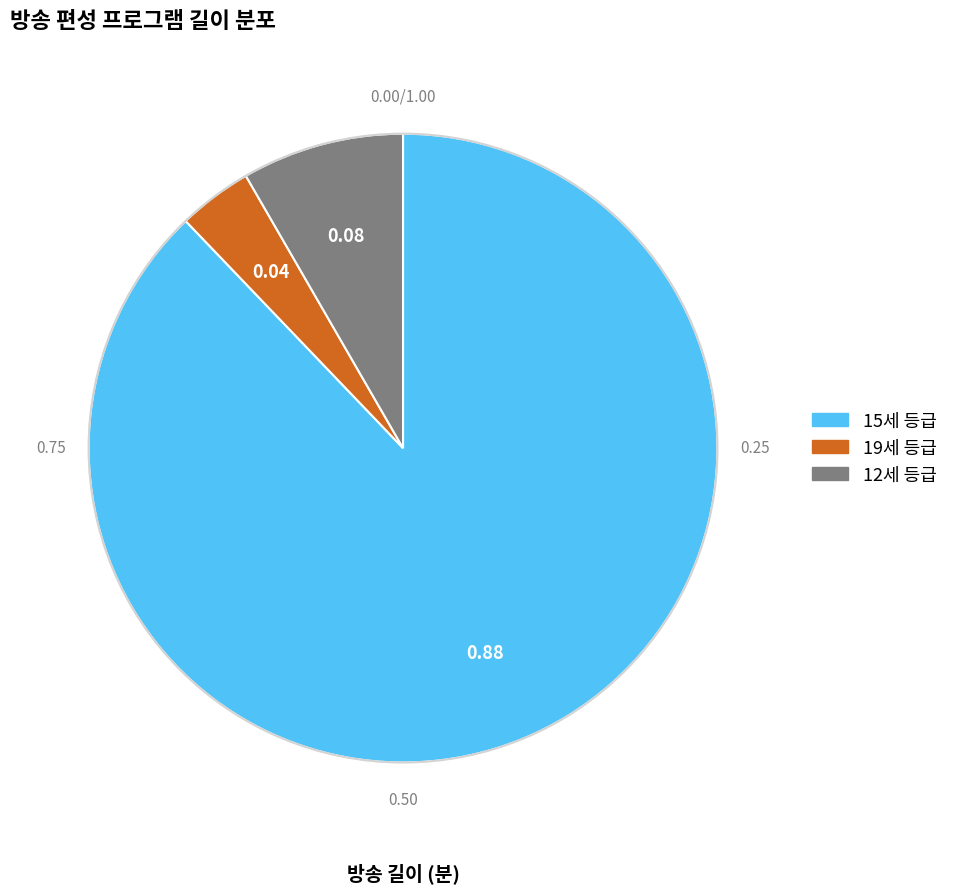

Does any single category account for the majority?

Yes